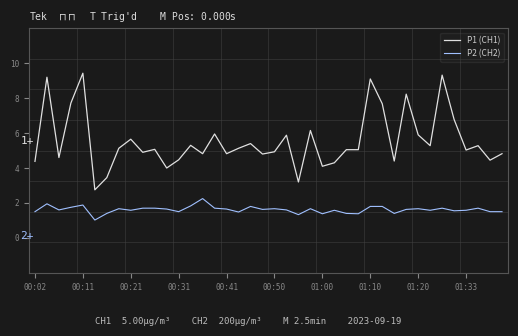

Which series has the largest range (max minus min)?

P1 (CH1)